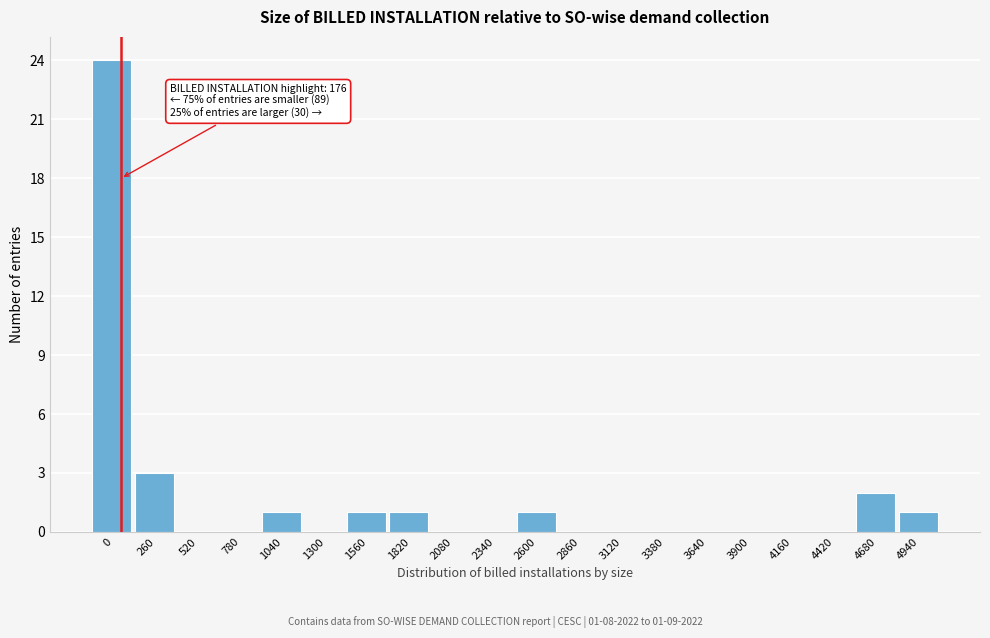

Reading right to left, what are all the values shown in this chart?

4940=1	4680=2	4420=0	4160=0	3900=0	3640=0	3380=0	3120=0	2860=0	2600=1	2340=0	2080=0	1820=1	1560=1	1300=0	1040=1	780=0	520=0	260=3	0=24